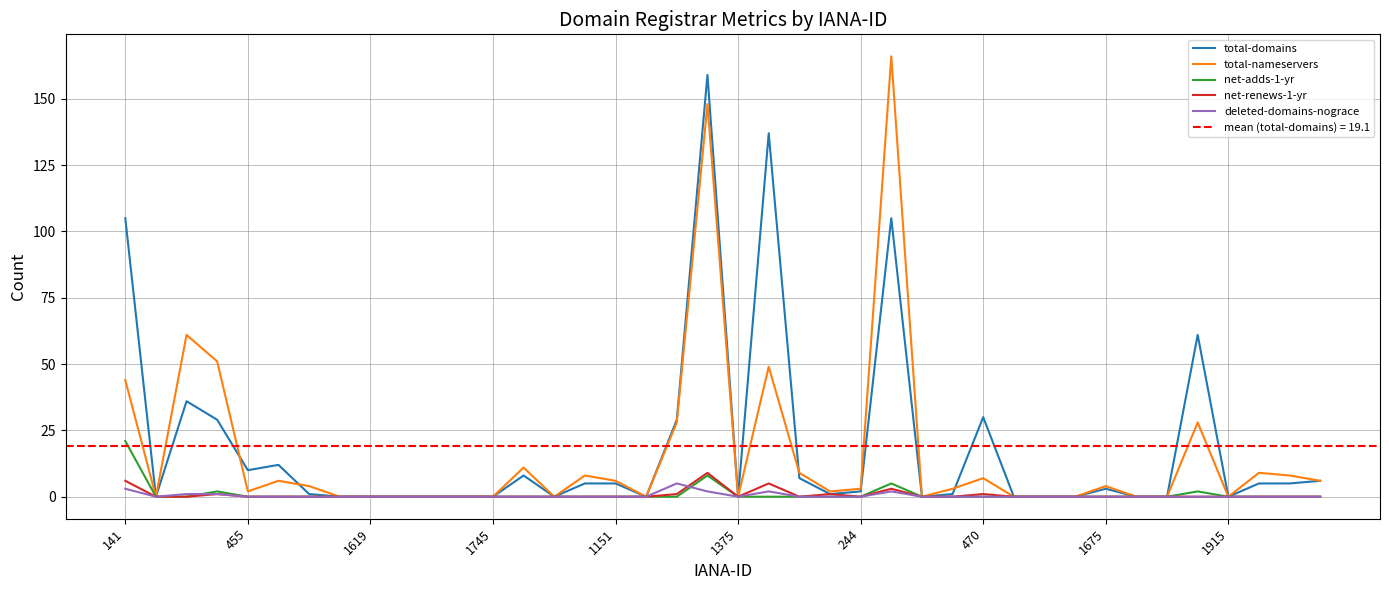

The total-nameservers series shows 4 at 1675. True or false?

True